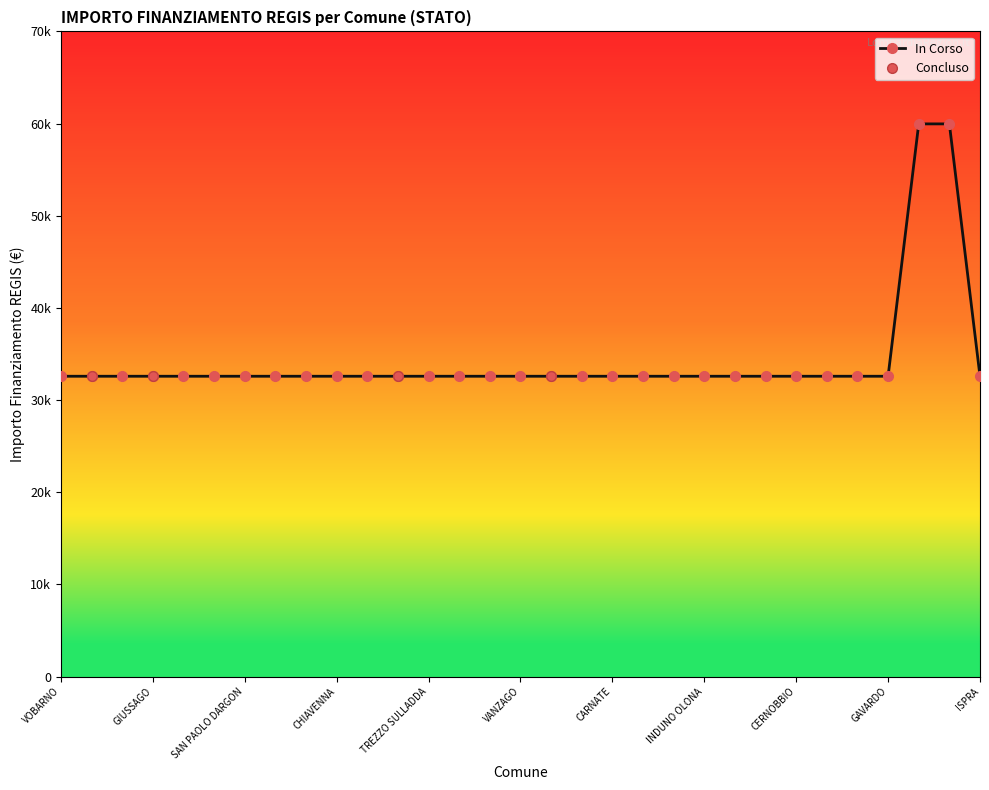

True or false: the data has more than 2 interior local peaks.

False